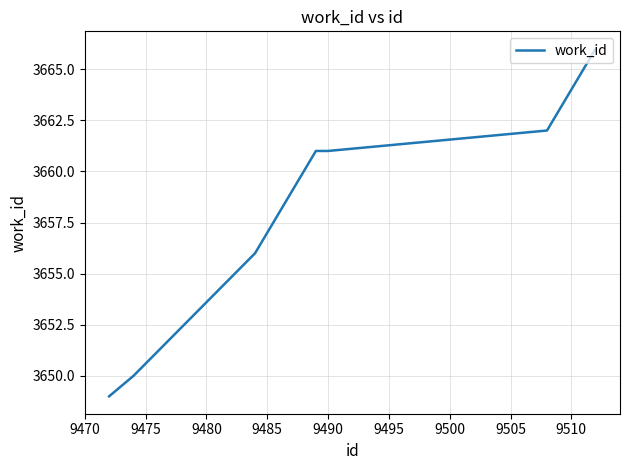

Does the chart have visible grid lines?

Yes